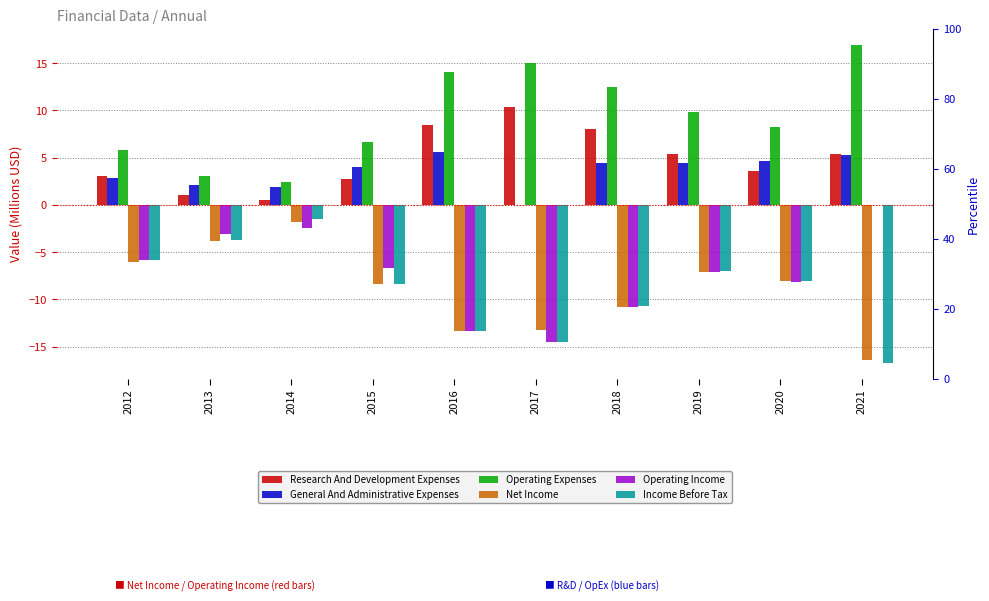

What is the difference between the Research And Development Expenses values at 2017 and 2012?

7.3